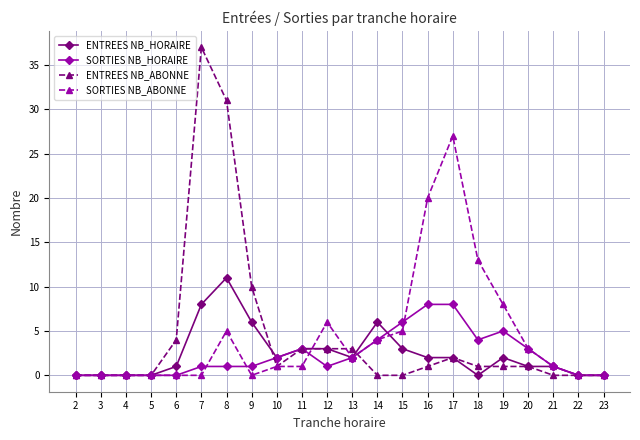

Is the value of ENTREES NB_ABONNE at 12 greater than the value of ENTREES NB_HORAIRE at 5?

Yes